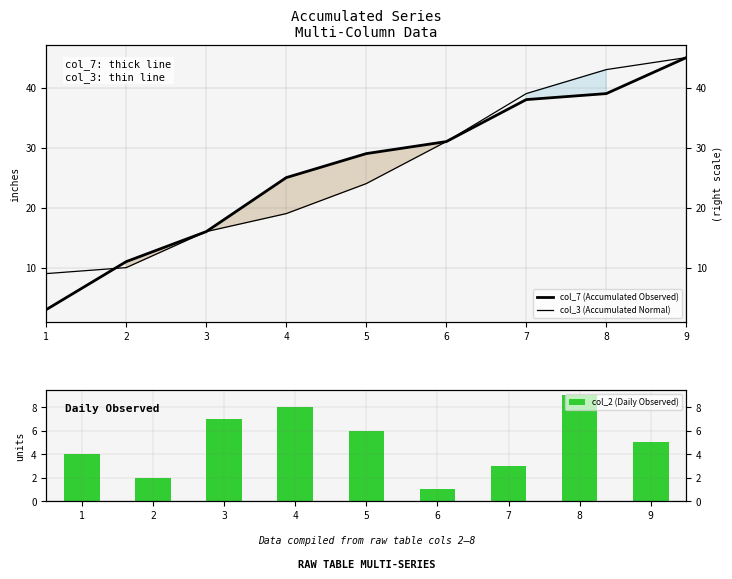

At which category does the chart reach its peak across all series?

9